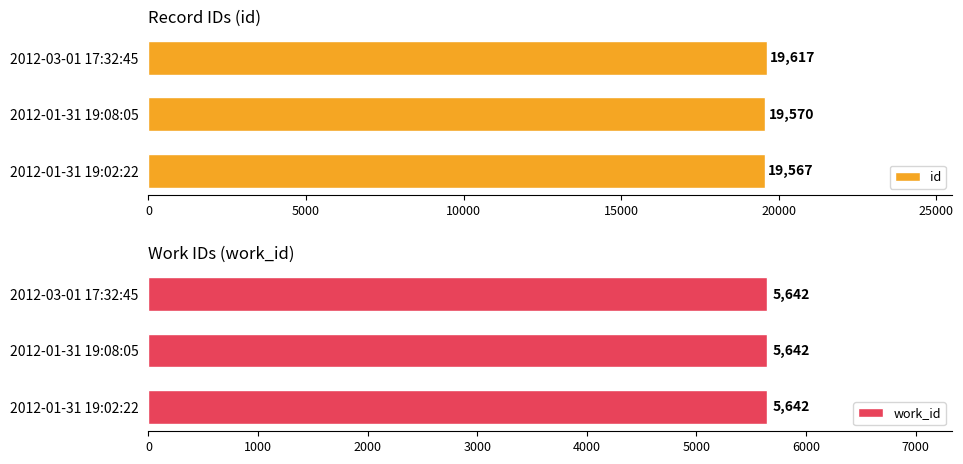

What is the sum of the id values at 2012-01-31 19:08:05 and 2012-01-31 19:02:22?

39137